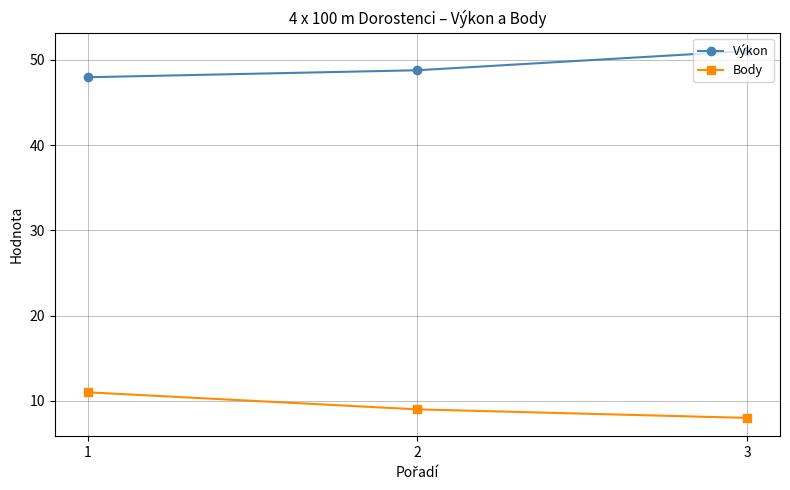

Where is Výkon nearest to the value 49?

2